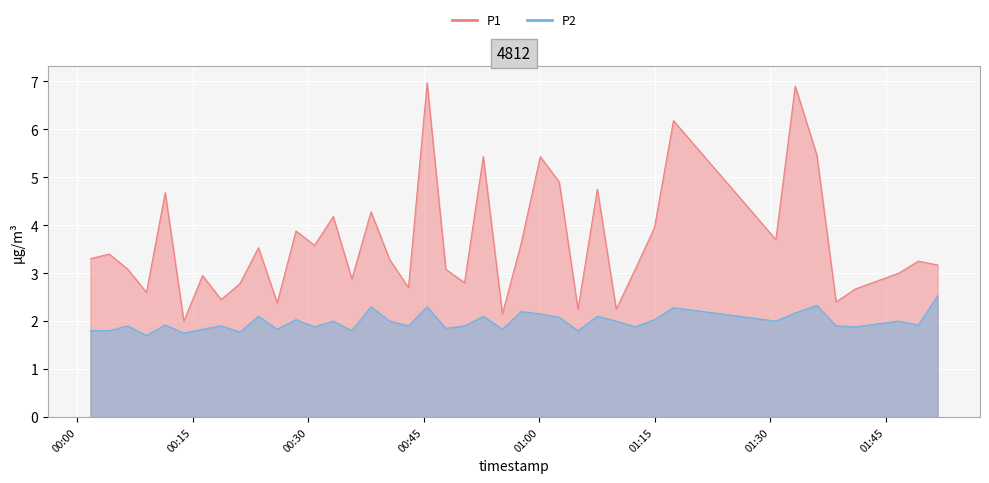

What is the label of the 14th point from the left?

2022-07-29T00:33:15